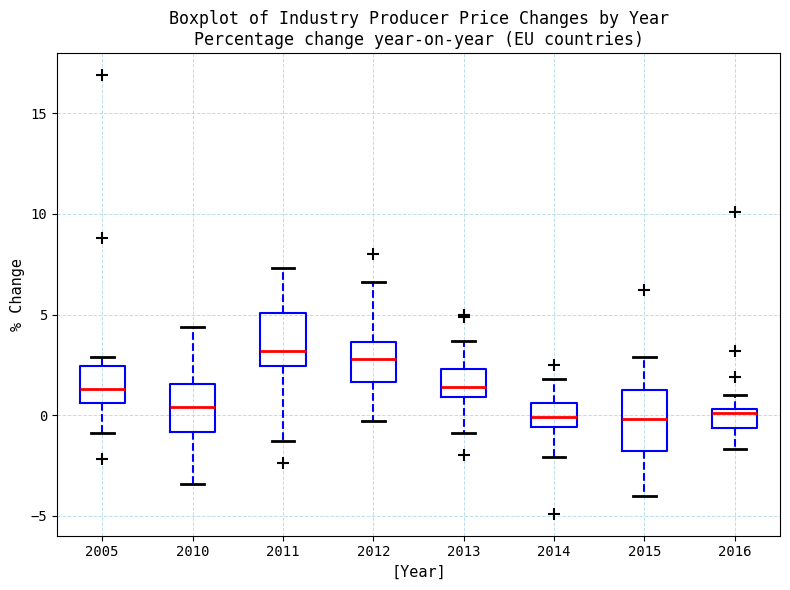

Where does the median line of the box at x = 2005 sit on the y-axis? The values are not printed on the chart, so give them approximately, as read against the axis.

1.5